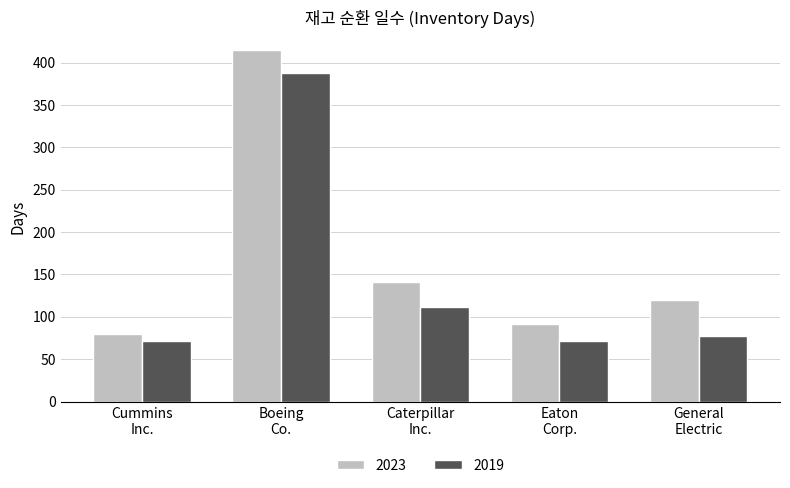

Are the bars grouped side by side (vs. stacked)?

Yes